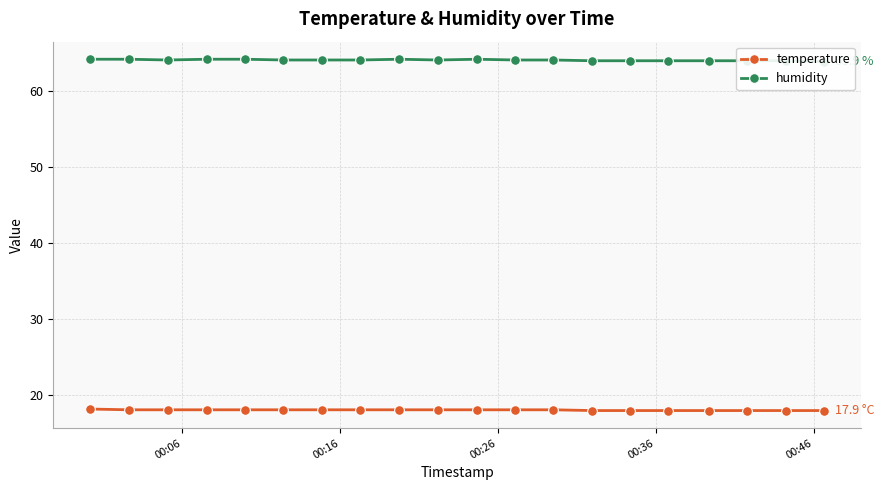

How many data points does each series have?

20